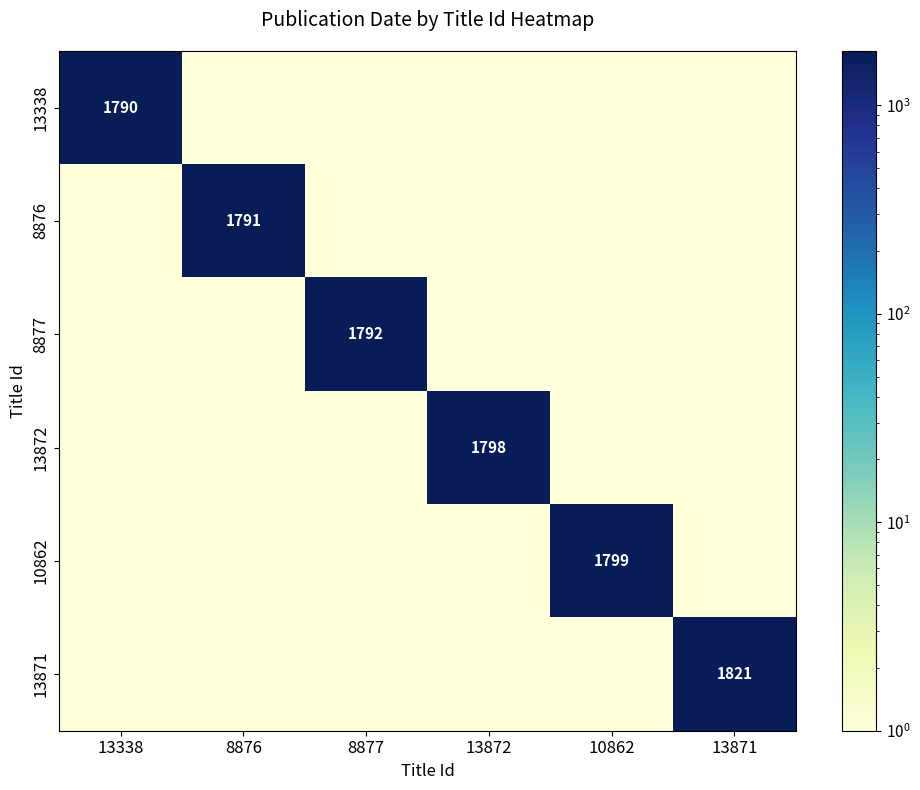

True or false: 13871 has a value of 1 at 13338.

False